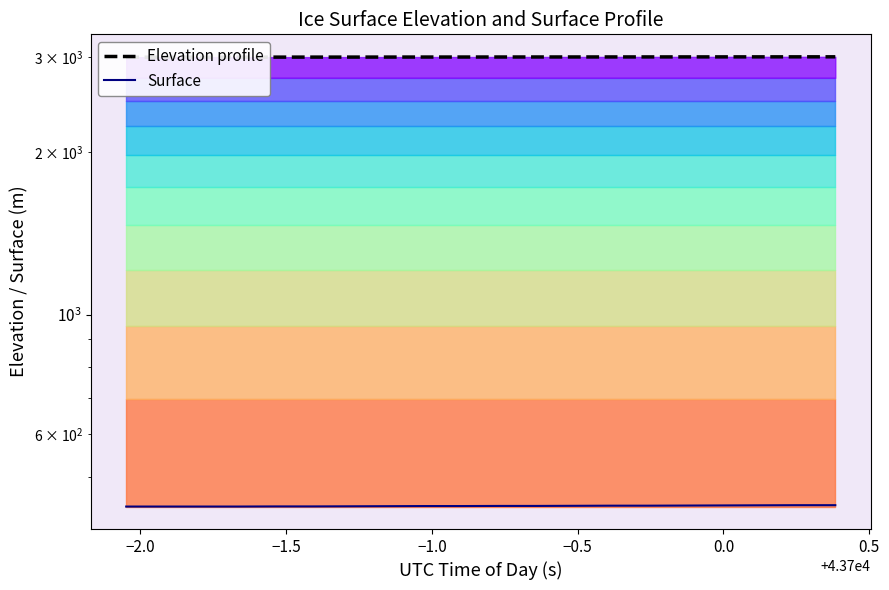

True or false: Elevation profile and Surface intersect in this chart.

False